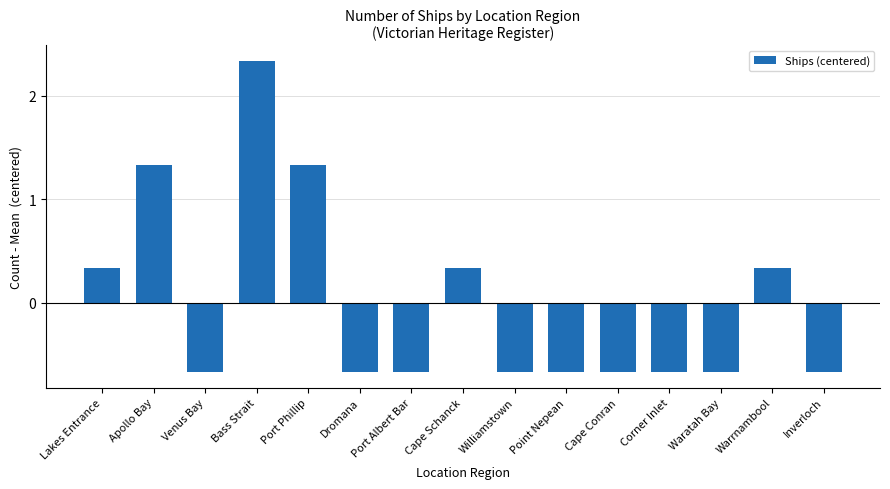

What is the difference between the maximum and second lowest values?

3.0